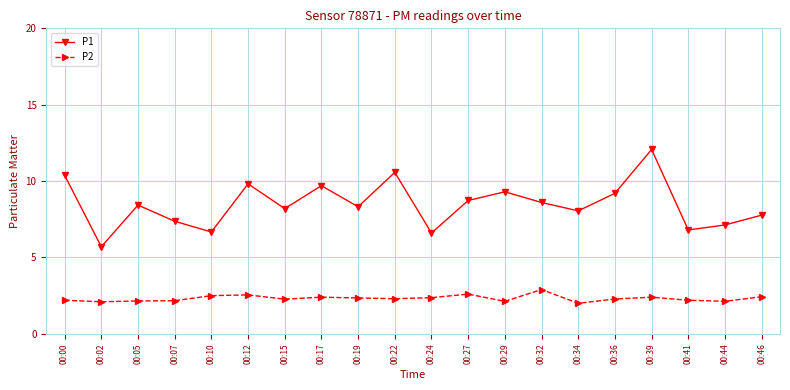

At which category does P1 reach its first local valley?

00:02